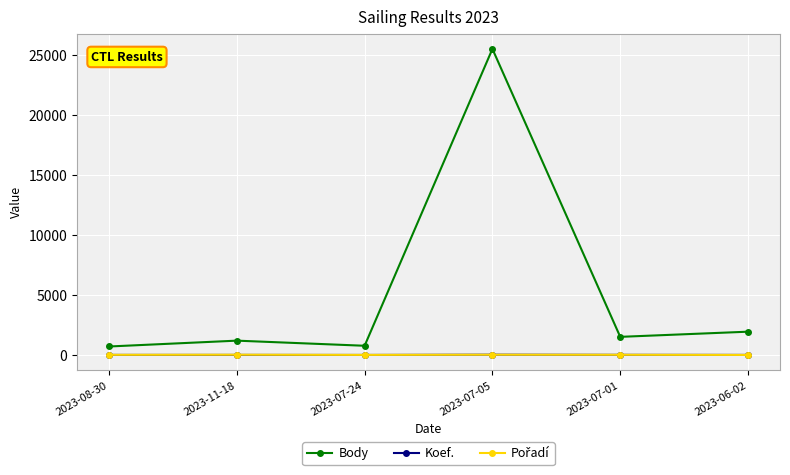

At which category does the chart reach its peak across all series?

2023-07-05